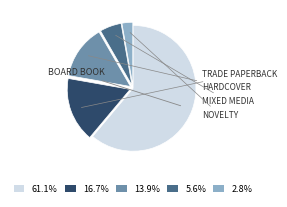

Does any single category account for the majority?

Yes